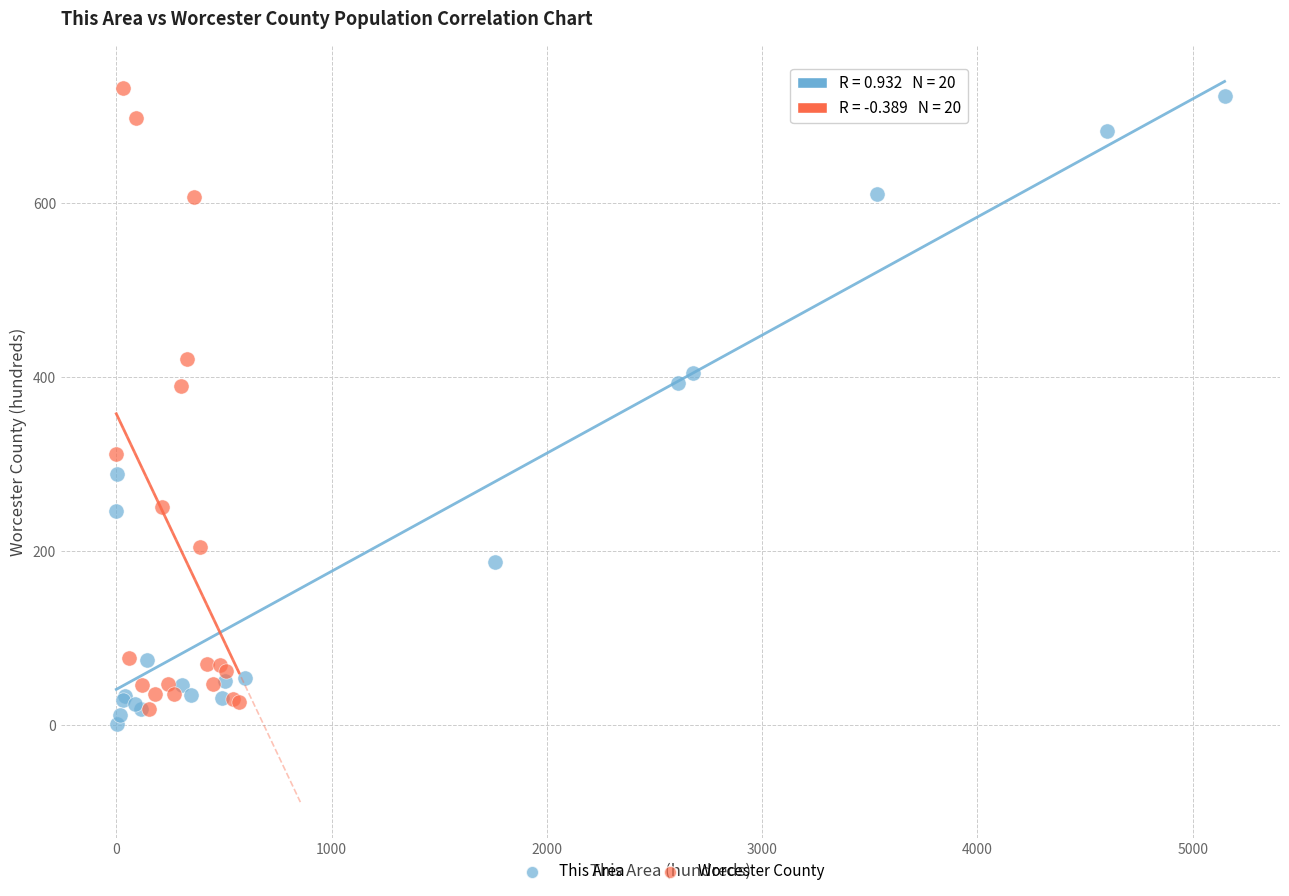

What are all the series names shown in the legend?

This Area, Worcester County